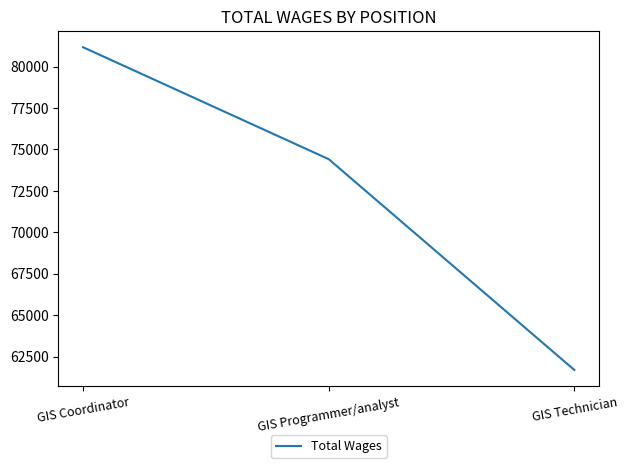

Count the values in the range 61686 to 81171.

3